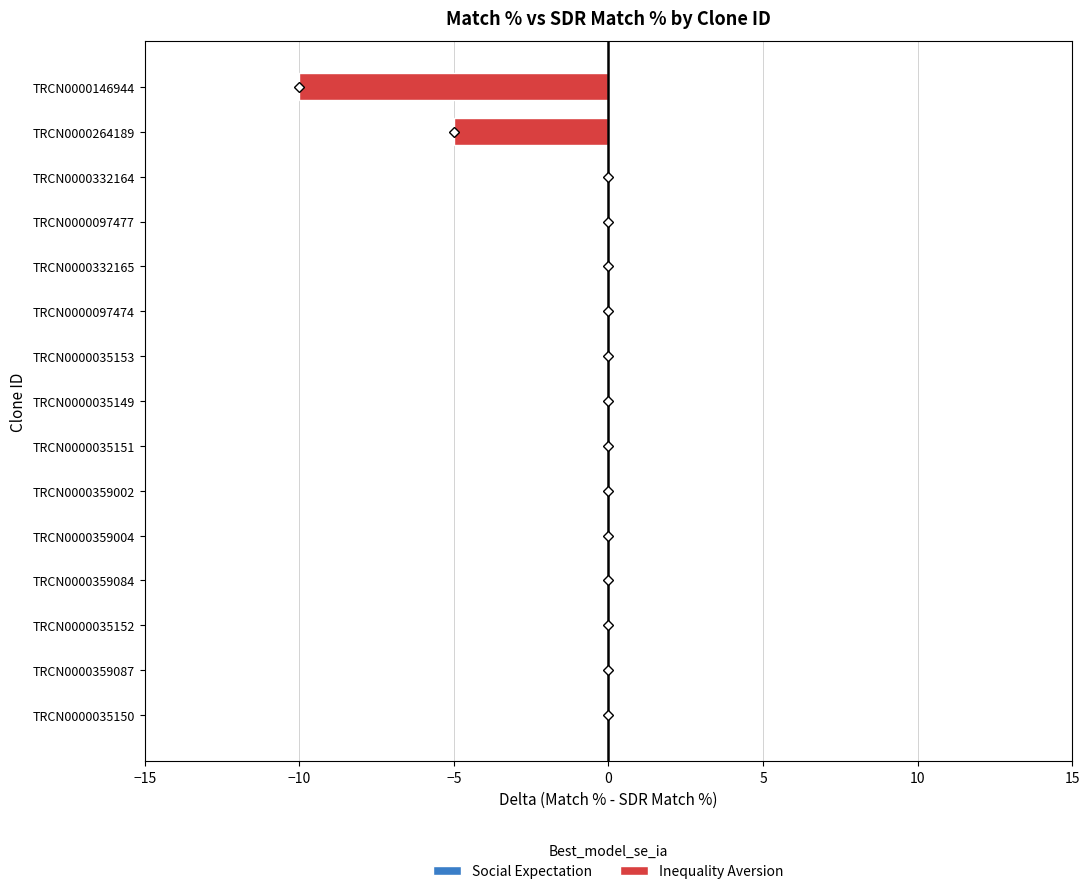

Reading top to bottom, list all the values displayed in this chart.

TRCN0000146944=-10	TRCN0000264189=-5